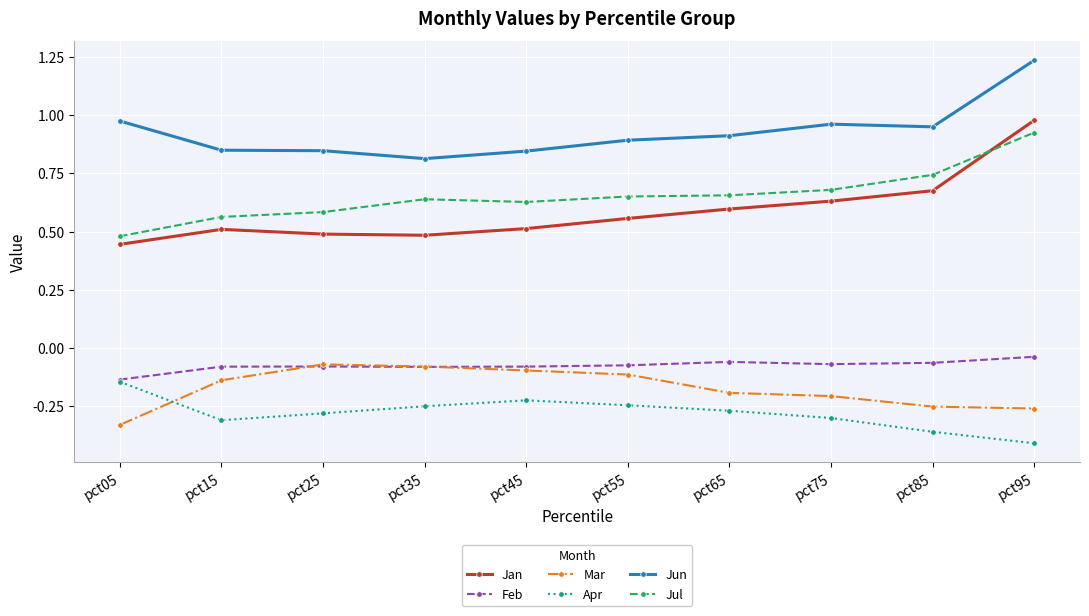

At how many categories does at least one series exceed 0?

10